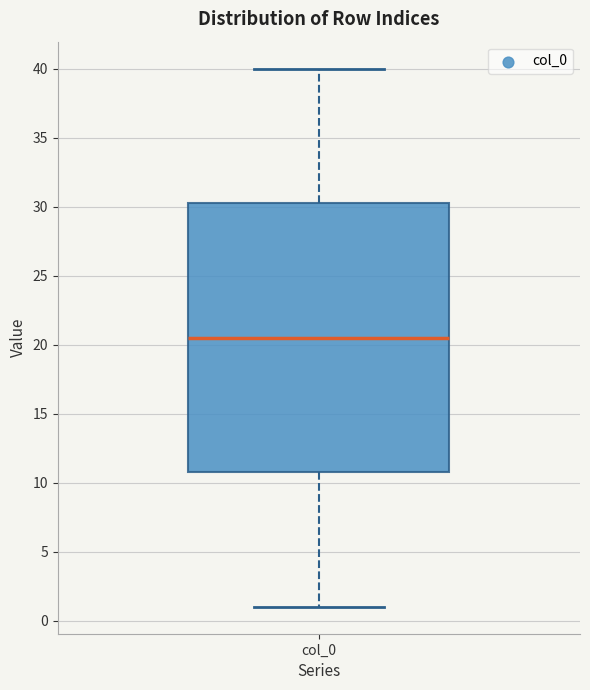

Read this box plot against the y-axis: the position of the median line, the range covered by the box, and the ends of both whiskers. The values are not printed on the chart, so give them approximately, as read against the axis.

median 20.5, box 11.0 to 30.5, whiskers 1.0 to 40.0